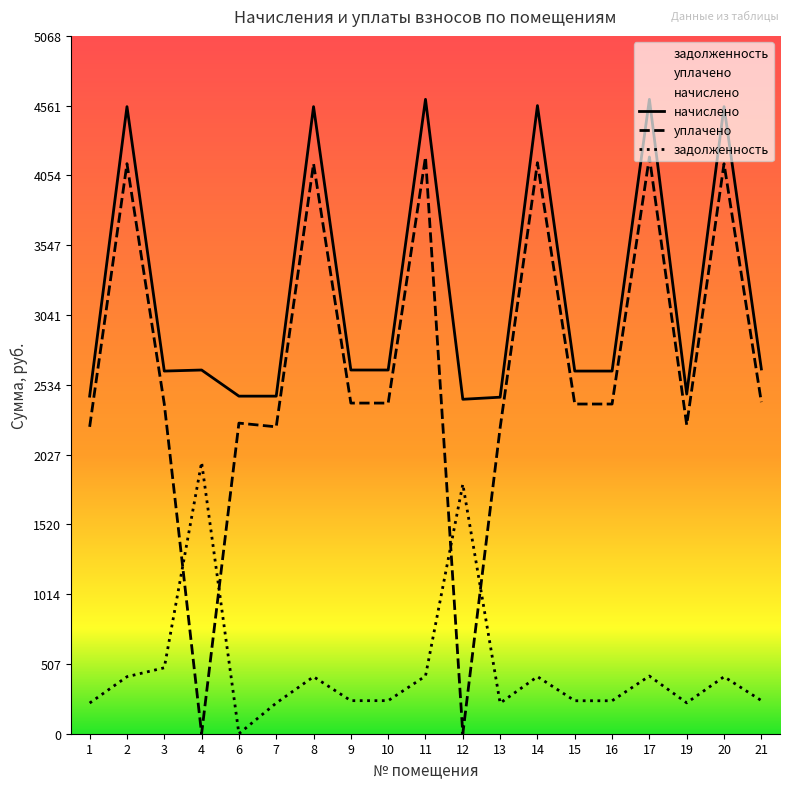

What is the sum of the задолженность values at 12 and 15?

2051.7